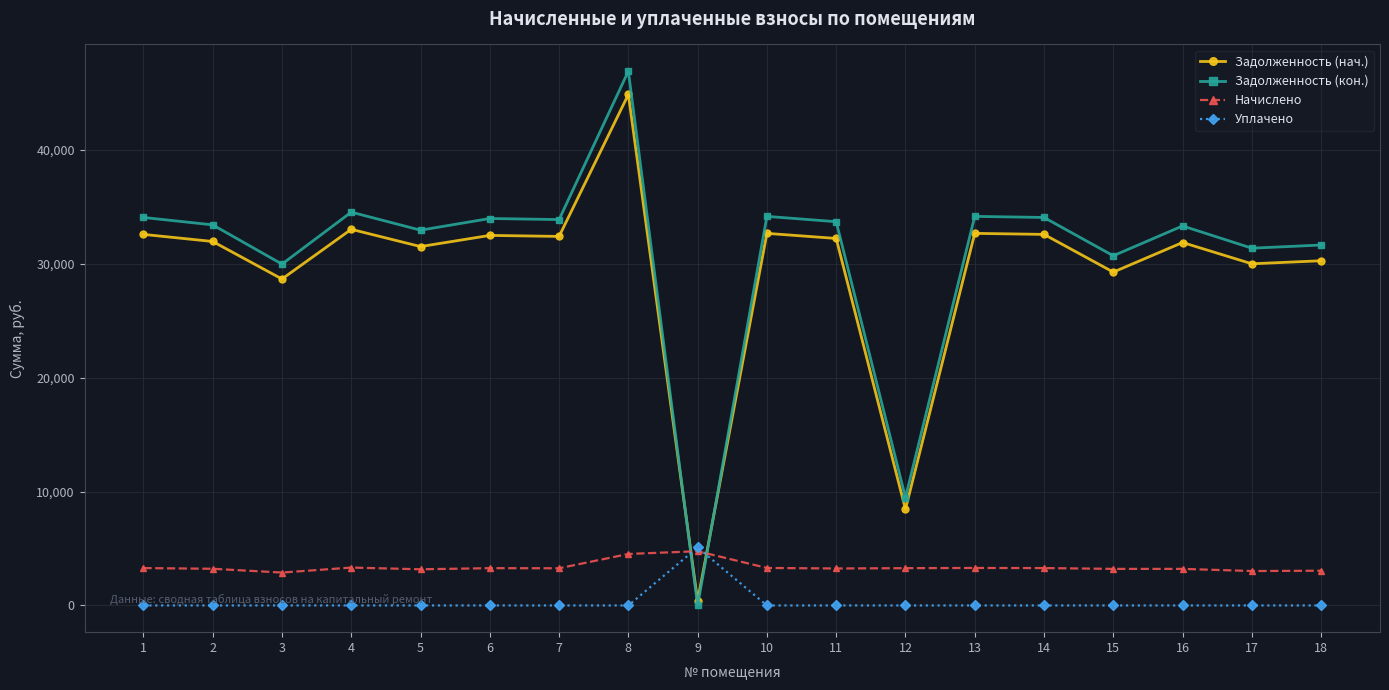

Which series ends up on top after the final intersection of Начислено and Задолженность (кон.)?

Задолженность (кон.)